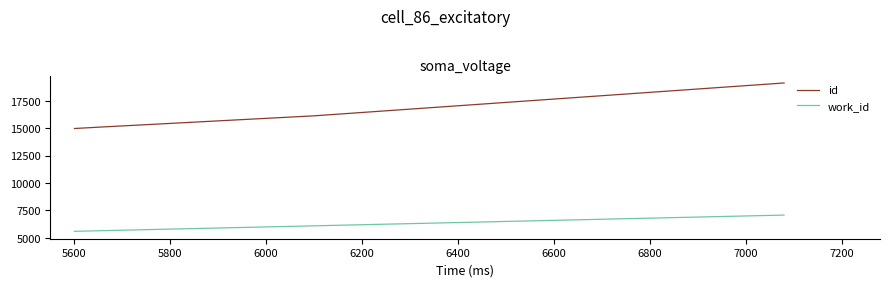

True or false: work_id has more than 1 interior local peaks.

False